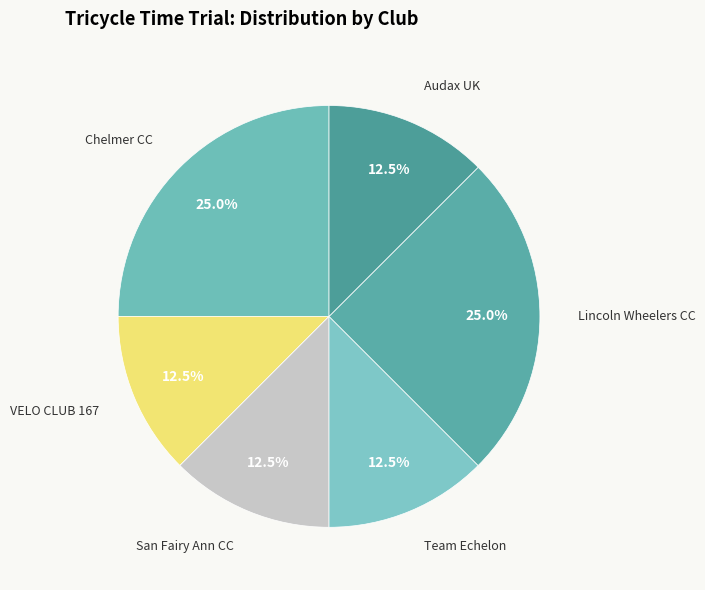

Between Team Echelon and Lincoln Wheelers CC, which is larger?

Lincoln Wheelers CC